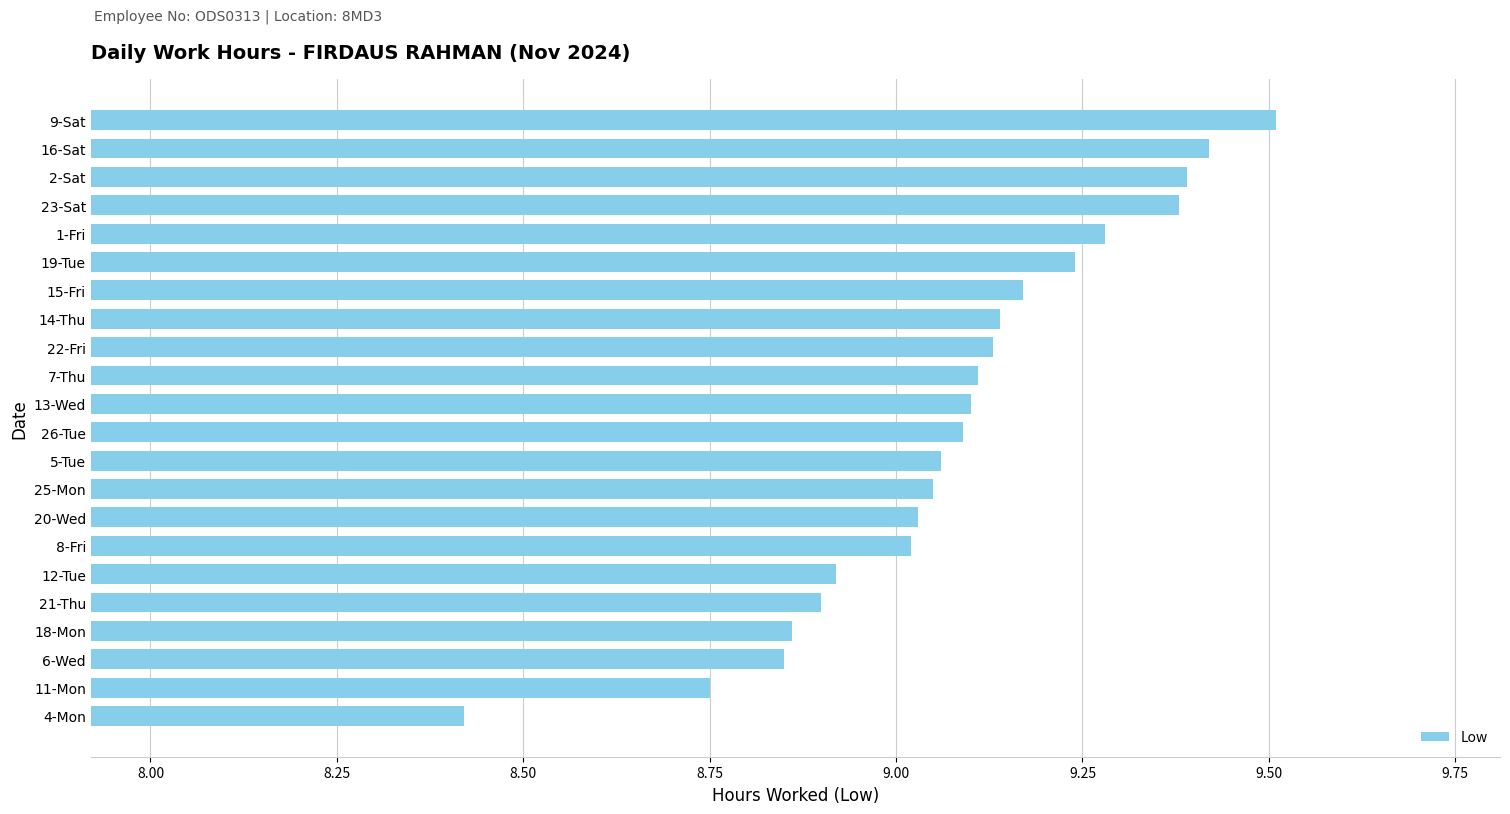

What is the sum of all values?

199.8